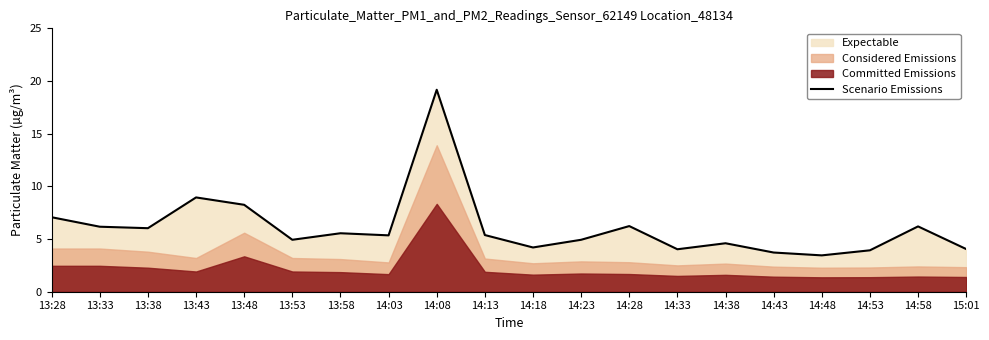

Reading right to left, list all the values displayed in this chart.

15:01=4.0	14:58=6.2	14:53=3.9	14:48=3.5	14:43=3.7	14:38=4.6	14:33=4.0	14:28=6.2	14:23=4.9	14:18=4.2	14:13=5.4	14:08=19.2	14:03=5.3	13:58=5.5	13:53=4.9	13:48=8.2	13:43=8.9	13:38=6.0	13:33=6.2	13:28=7.1